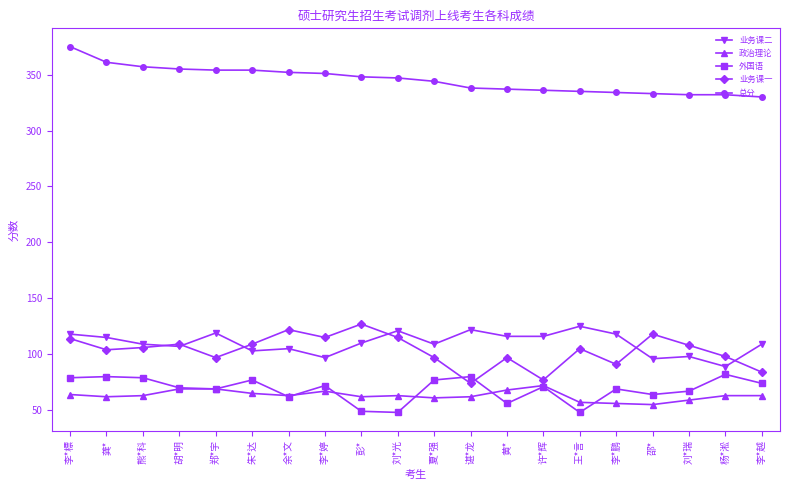

Is it true that 外国语 equals 53 at 杨*淞?

False